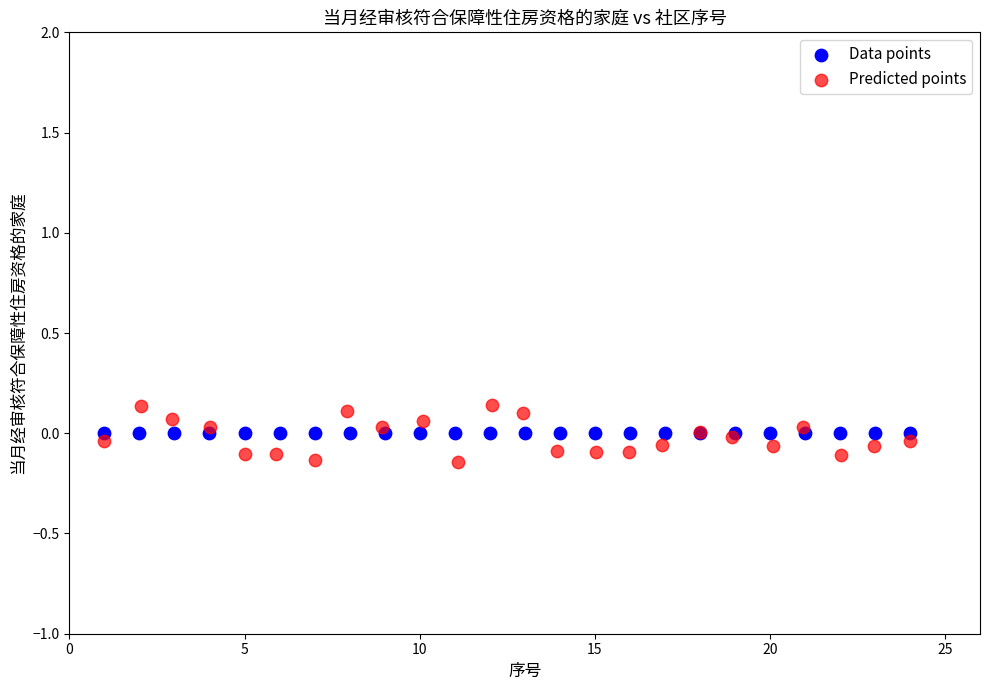

Which series reaches the minimum Y coordinate?

Predicted points